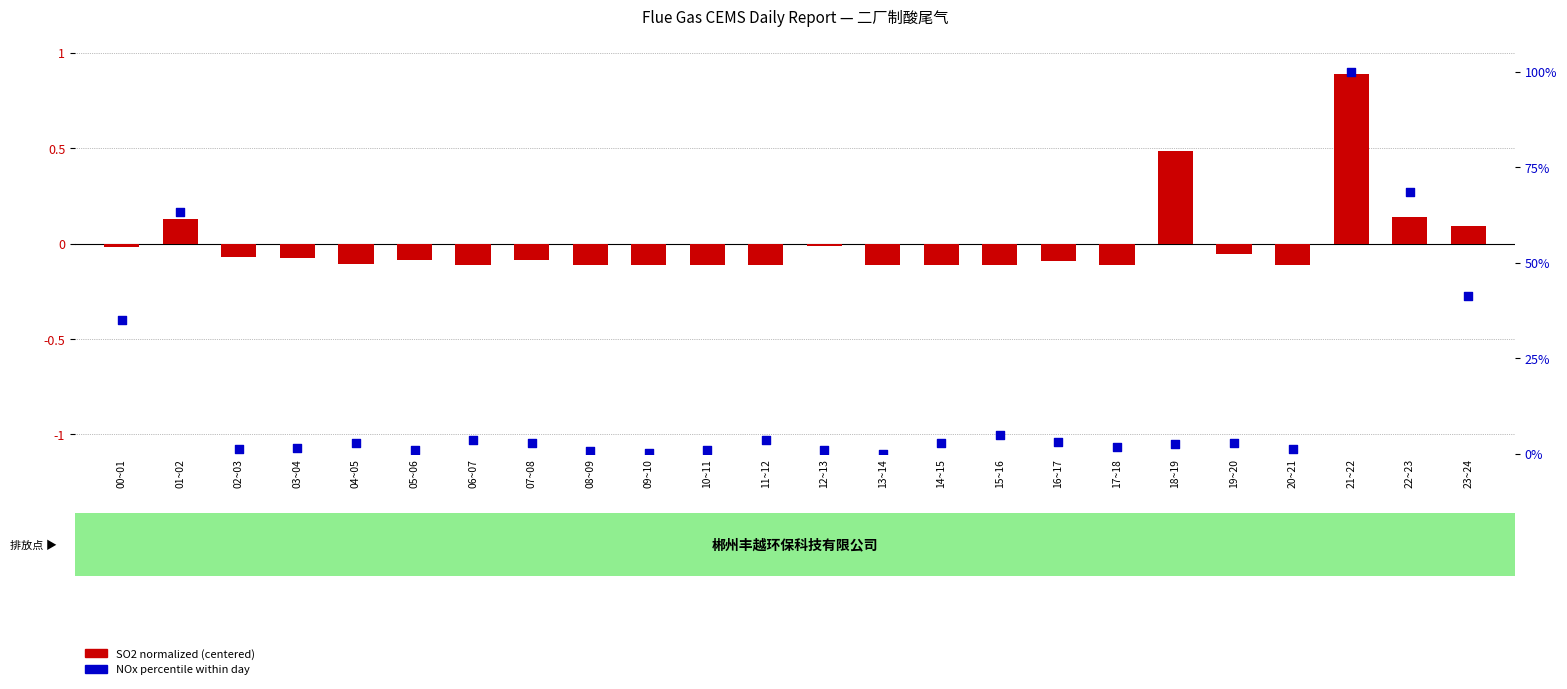

Which series has the largest total across all categories?

NOx percentile